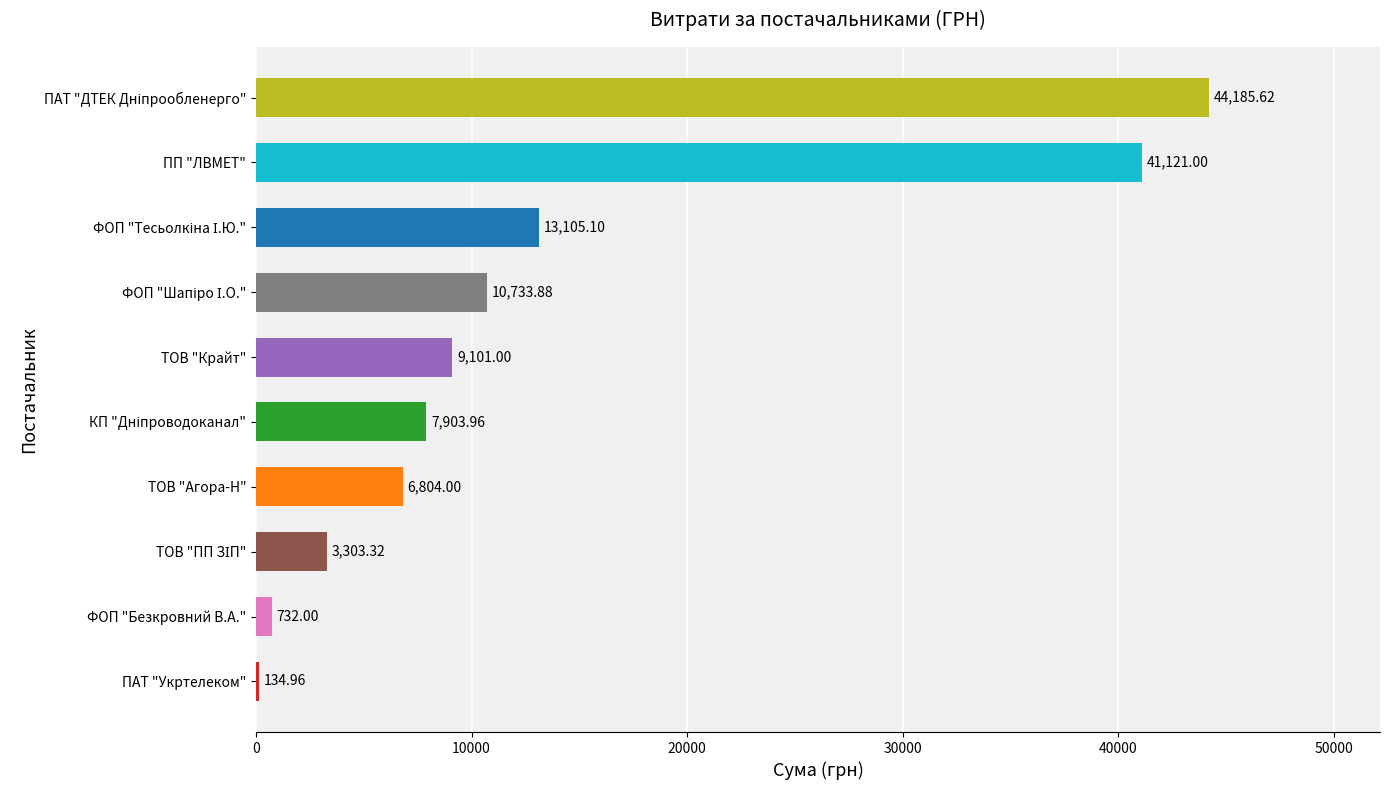

Between ТОВ "Крайт" and ТОВ "Агора-Н", which is larger?

ТОВ "Крайт"